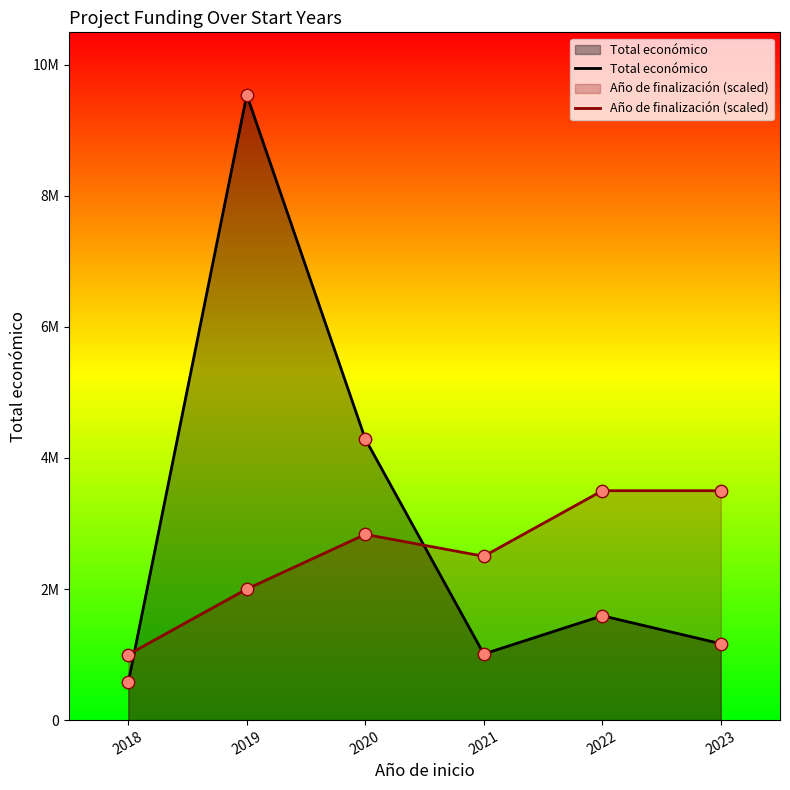

At which category is the sum across all series the highest?

2019